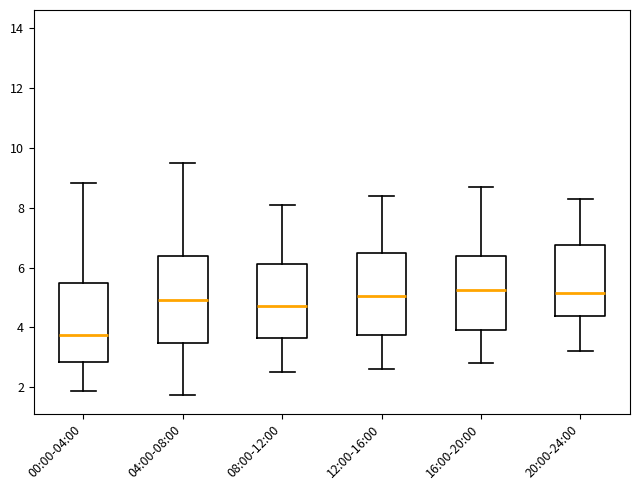

Where does the lower whisker of the box for 16:00-20:00 end on the y-axis? The values are not printed on the chart, so give them approximately, as read against the axis.

2.8